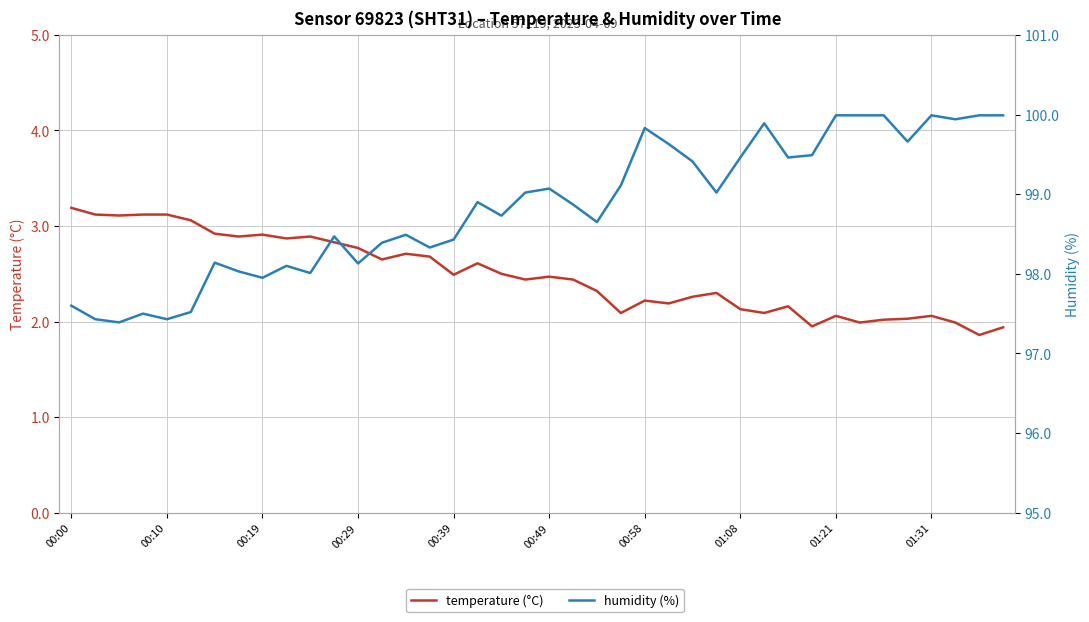

Rank the series by their maximum value, from highest to lowest.

humidity (%), temperature (°C)